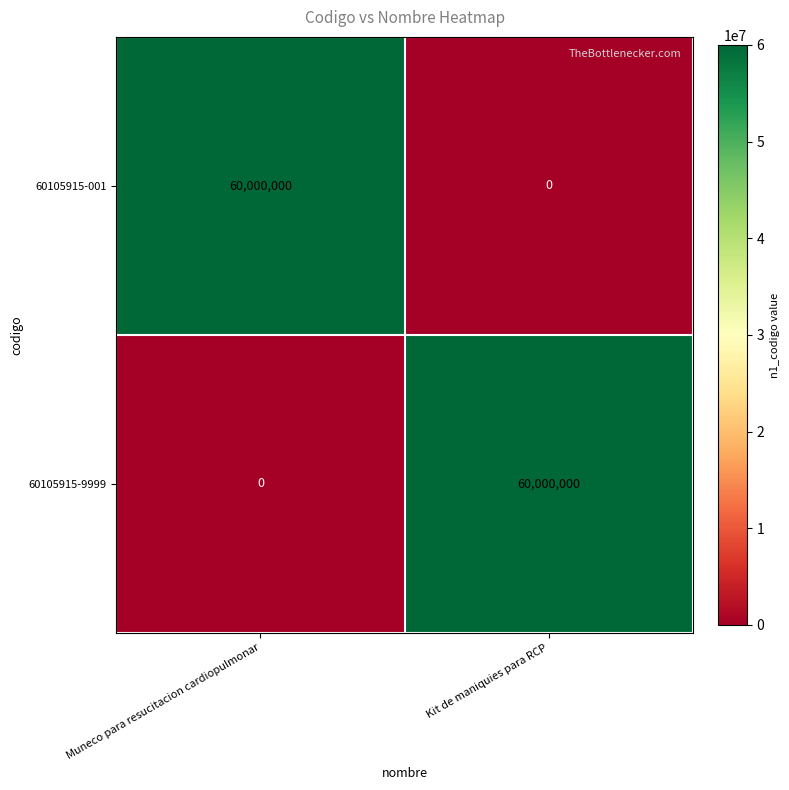

What is the approximate value of 60105915-9999 at Kit de maniquies para RCP, to the nearest 50?

60000000